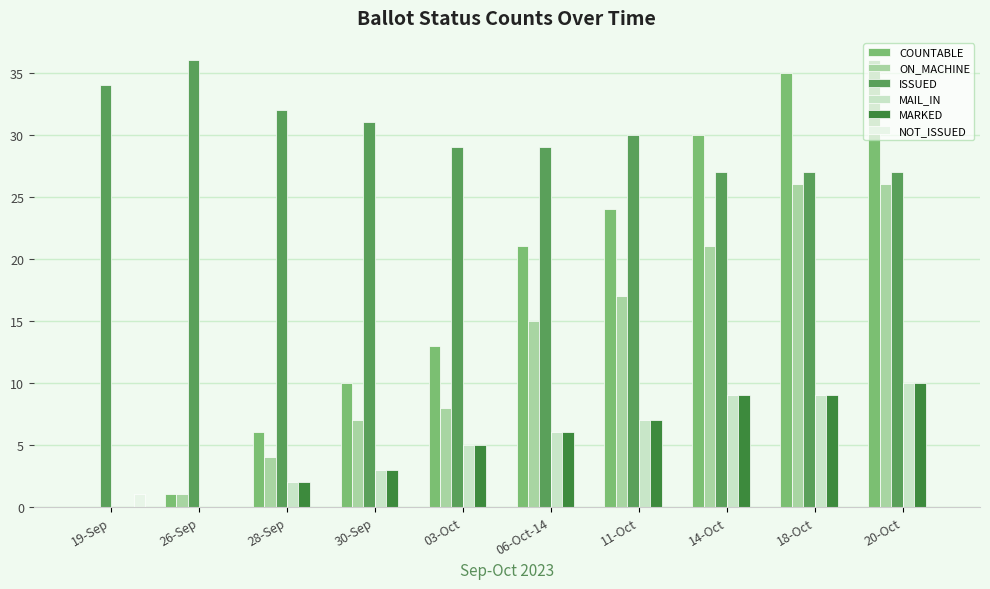

Where is MAIL_IN nearest to the value 5?

03-Oct